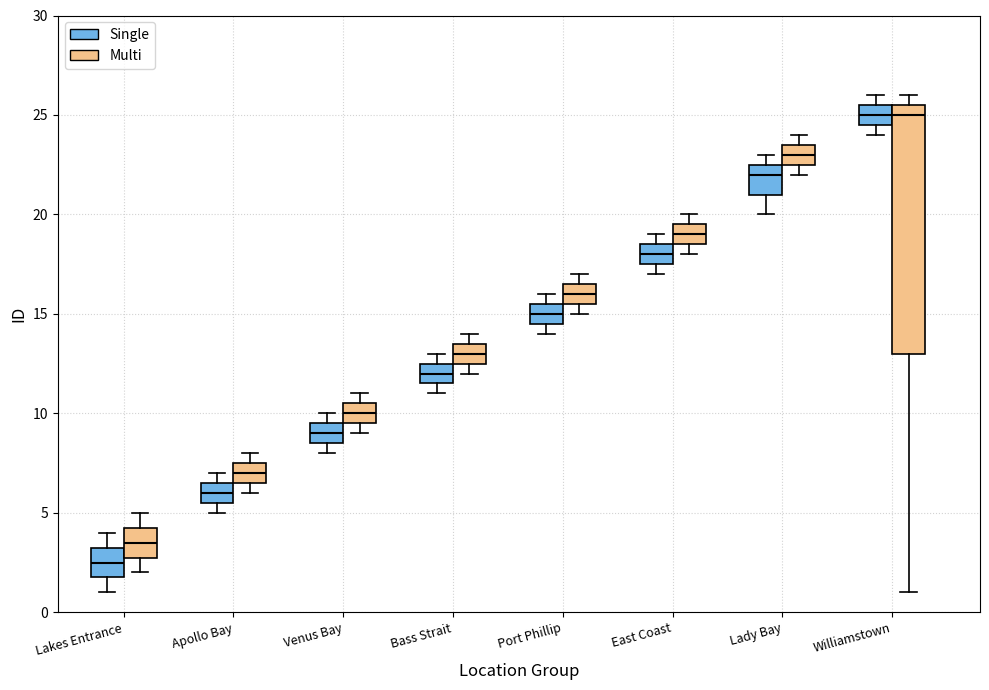

Reading left to right, transcribe this box plot: for each box, give where its median line is, the range the box spans, and where its two whiskers end, as read against the y-axis. The values are not printed on the chart, so give them approximately, as read against the axis.

Lakes Entrance (Single): median 2.5, box 2.0 to 3.5, whiskers 1.0 to 4.0
Lakes Entrance (Multi): median 3.5, box 3.0 to 4.5, whiskers 2.0 to 5.0
Apollo Bay (Single): median 6.0, box 5.5 to 6.5, whiskers 5.0 to 7.0
Apollo Bay (Multi): median 7.0, box 6.5 to 7.5, whiskers 6.0 to 8.0
Venus Bay (Single): median 9.0, box 8.5 to 9.5, whiskers 8.0 to 10.0
Venus Bay (Multi): median 10.0, box 9.5 to 10.5, whiskers 9.0 to 11.0
Bass Strait (Single): median 12.0, box 11.5 to 12.5, whiskers 11.0 to 13.0
Bass Strait (Multi): median 13.0, box 12.5 to 13.5, whiskers 12.0 to 14.0
Port Phillip (Single): median 15.0, box 14.5 to 15.5, whiskers 14.0 to 16.0
Port Phillip (Multi): median 16.0, box 15.5 to 16.5, whiskers 15.0 to 17.0
East Coast (Single): median 18.0, box 17.5 to 18.5, whiskers 17.0 to 19.0
East Coast (Multi): median 19.0, box 18.5 to 19.5, whiskers 18.0 to 20.0
Lady Bay (Single): median 22.0, box 21.0 to 22.5, whiskers 20.0 to 23.0
Lady Bay (Multi): median 23.0, box 22.5 to 23.5, whiskers 22.0 to 24.0
Williamstown (Single): median 25.0, box 24.5 to 25.5, whiskers 24.0 to 26.0
Williamstown (Multi): median 25.0, box 13.0 to 25.5, whiskers 1.0 to 26.0